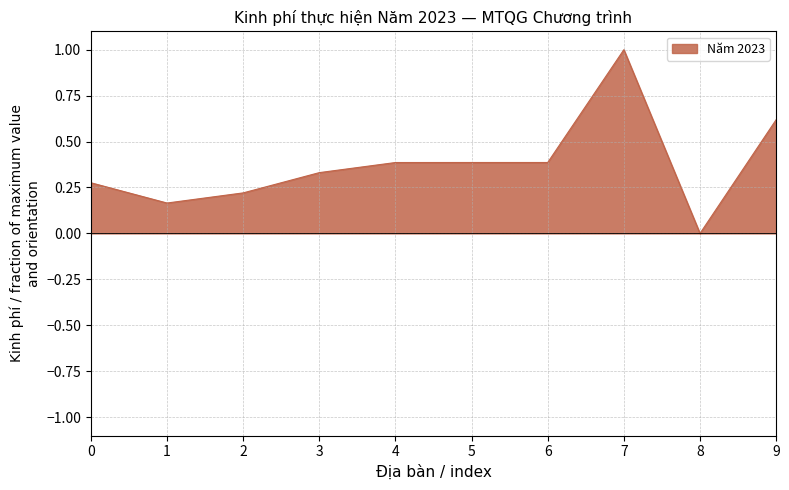

Which has a higher value, 4 or 2?

4